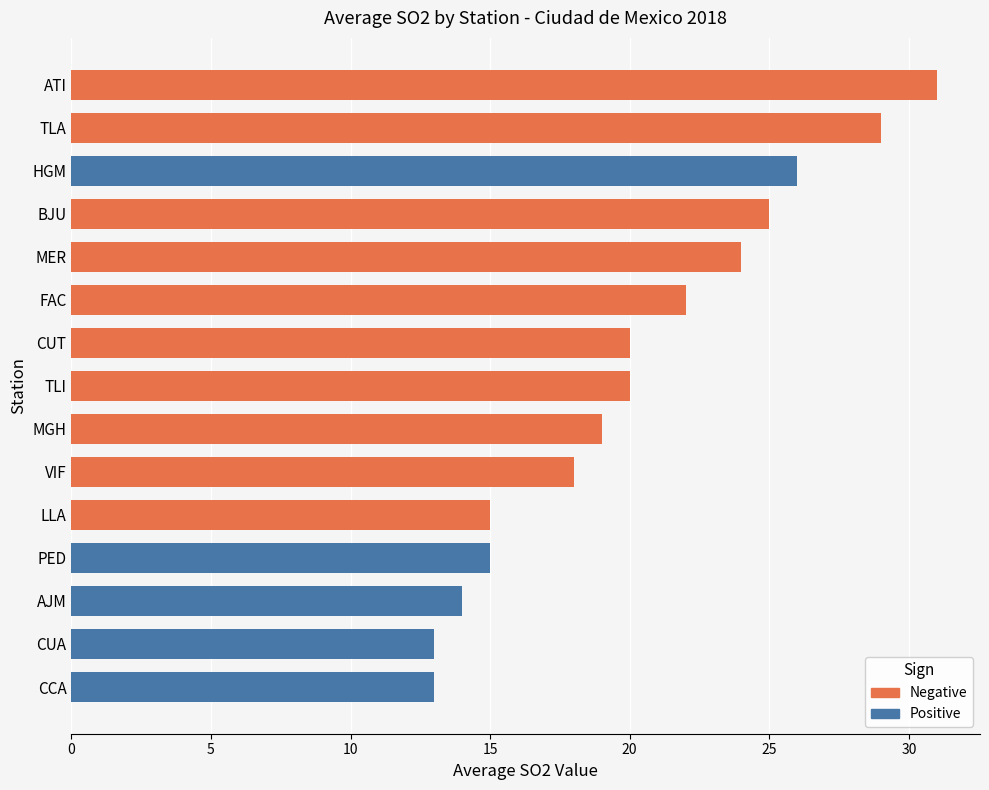

How many series are shown in this chart?

1